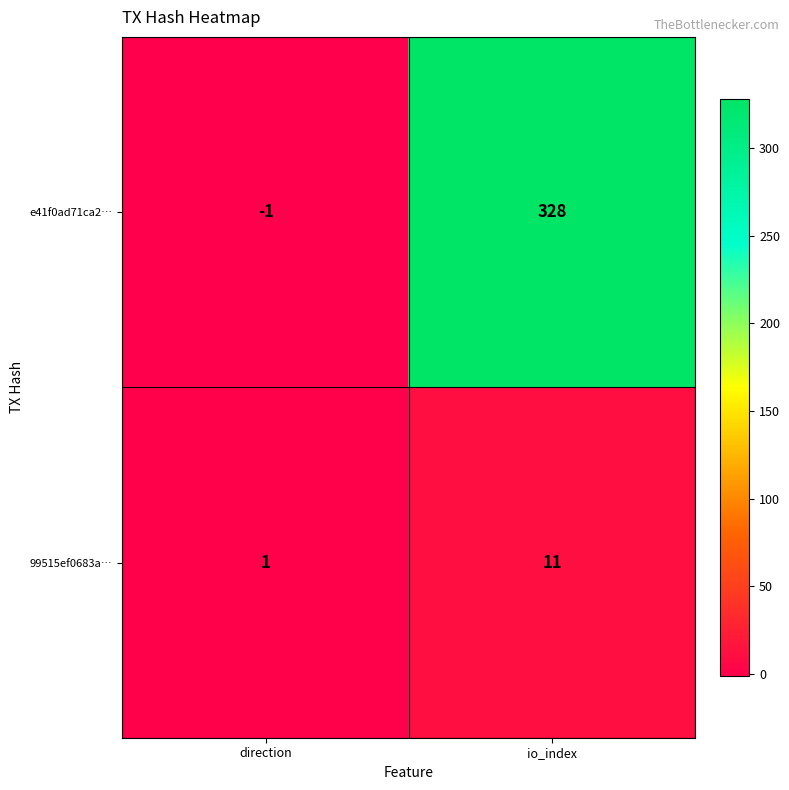

Rank the series by their maximum value, from lowest to highest.

99515ef0683a…, e41f0ad71ca2…